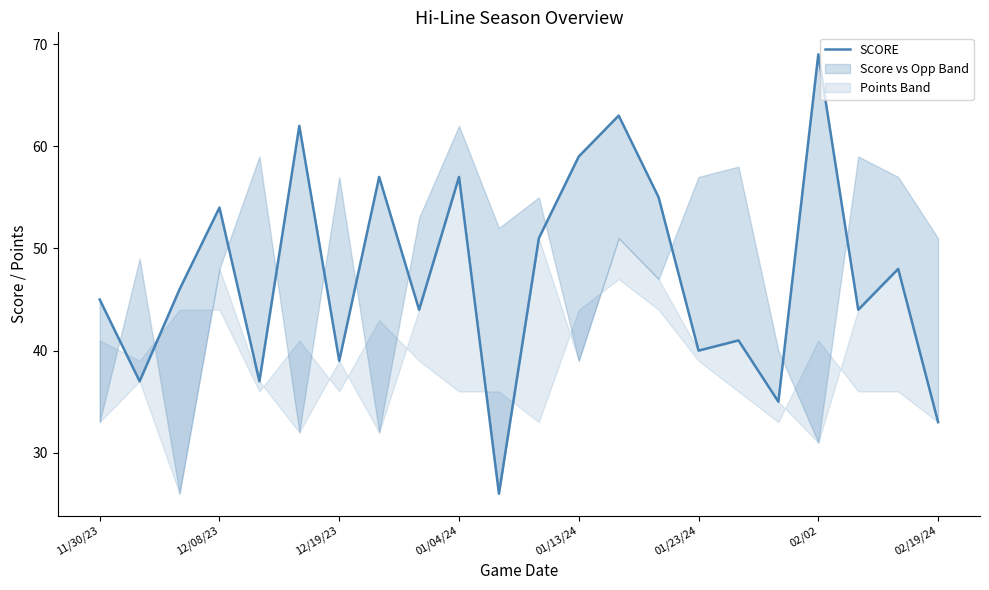

Reading left to right, list all the values displayed in this chart.

45	37	46	54	37	62	39	57	44	57	26	51	59	63	55	40	41	35	69	44	48	33